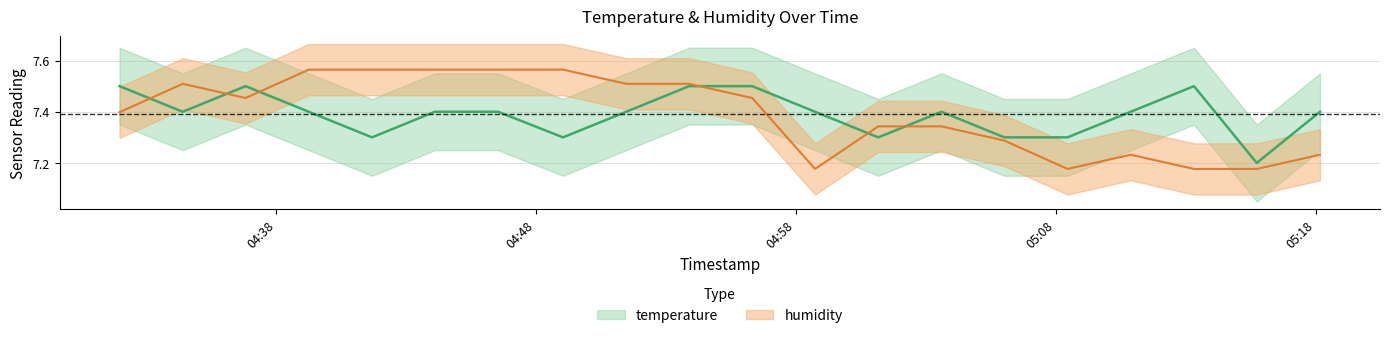

Reading right to left, list all the values displayed in this chart.

temperature: 2024-01-25T05:18:10=7.4	2024-01-25T05:15:44=7.2	2024-01-25T05:13:19=7.5	2024-01-25T05:10:53=7.4	2024-01-25T05:08:27=7.3	2024-01-25T05:06:01=7.3	2024-01-25T05:03:36=7.4	2024-01-25T05:01:10=7.3	2024-01-25T04:58:44=7.4	2024-01-25T04:56:19=7.5	2024-01-25T04:53:53=7.5	2024-01-25T04:51:28=7.4	2024-01-25T04:49:02=7.3	2024-01-25T04:46:32=7.4	2024-01-25T04:44:06=7.4	2024-01-25T04:41:41=7.3	2024-01-25T04:39:15=7.4	2024-01-25T04:36:49=7.5	2024-01-25T04:34:24=7.4	2024-01-25T04:31:58=7.5
humidity: 2024-01-25T05:18:10=7.2	2024-01-25T05:15:44=7.2	2024-01-25T05:13:19=7.2	2024-01-25T05:10:53=7.2	2024-01-25T05:08:27=7.2	2024-01-25T05:06:01=7.3	2024-01-25T05:03:36=7.3	2024-01-25T05:01:10=7.3	2024-01-25T04:58:44=7.2	2024-01-25T04:56:19=7.5	2024-01-25T04:53:53=7.5	2024-01-25T04:51:28=7.5	2024-01-25T04:49:02=7.6	2024-01-25T04:46:32=7.6	2024-01-25T04:44:06=7.6	2024-01-25T04:41:41=7.6	2024-01-25T04:39:15=7.6	2024-01-25T04:36:49=7.5	2024-01-25T04:34:24=7.5	2024-01-25T04:31:58=7.4